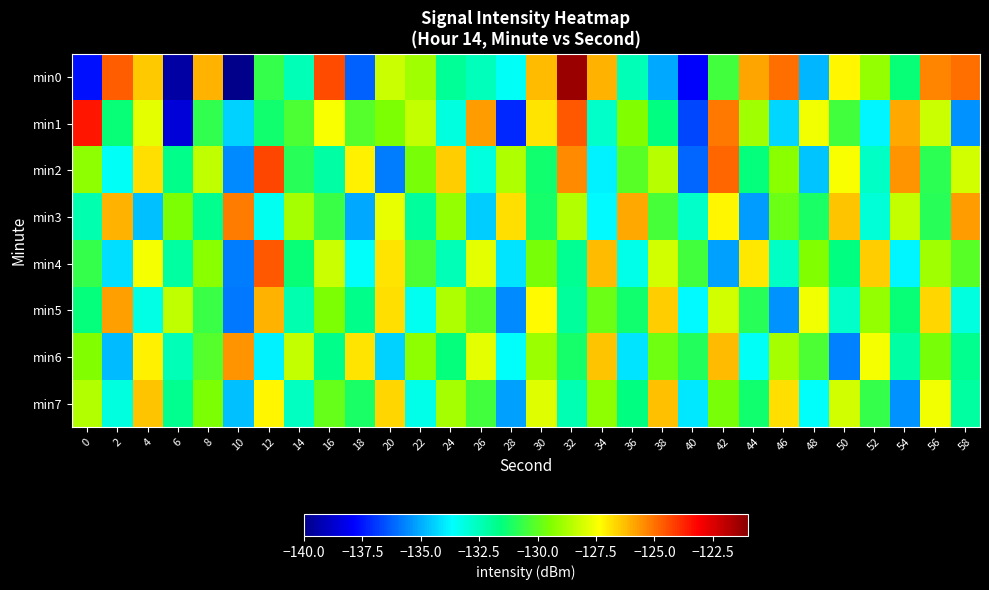

Which series has the largest range (max minus min)?

min0